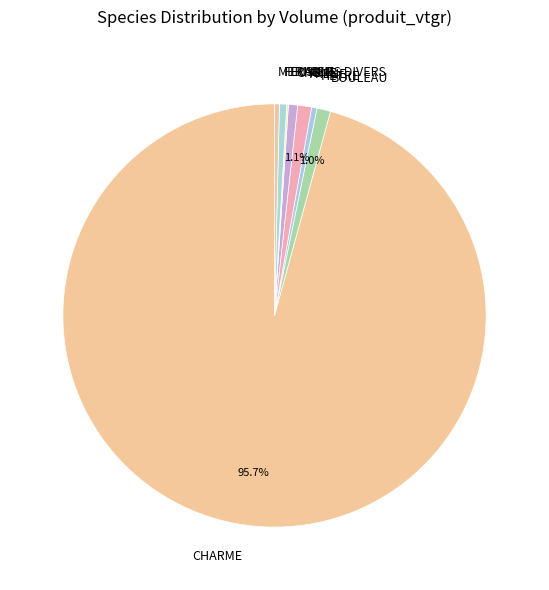

What is the ratio of the value at BOULEAU to the value at MERISIER?

2.8